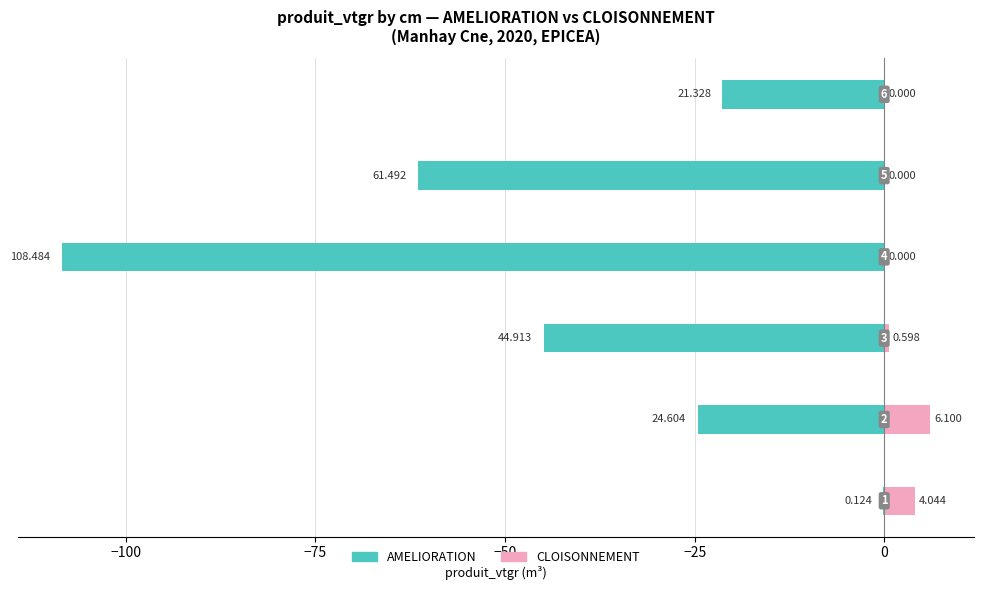

Is the value of AMELIORATION at −100 greater than the value of CLOISONNEMENT at −75?

No